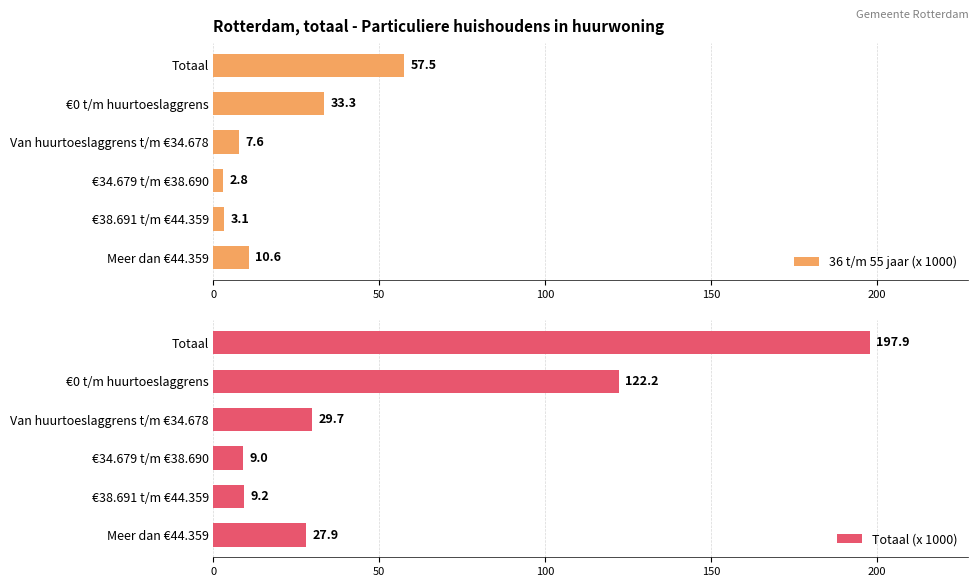

Where is 36 t/m 55 jaar (x 1000) nearest to the value 30?

€0 t/m huurtoeslaggrens